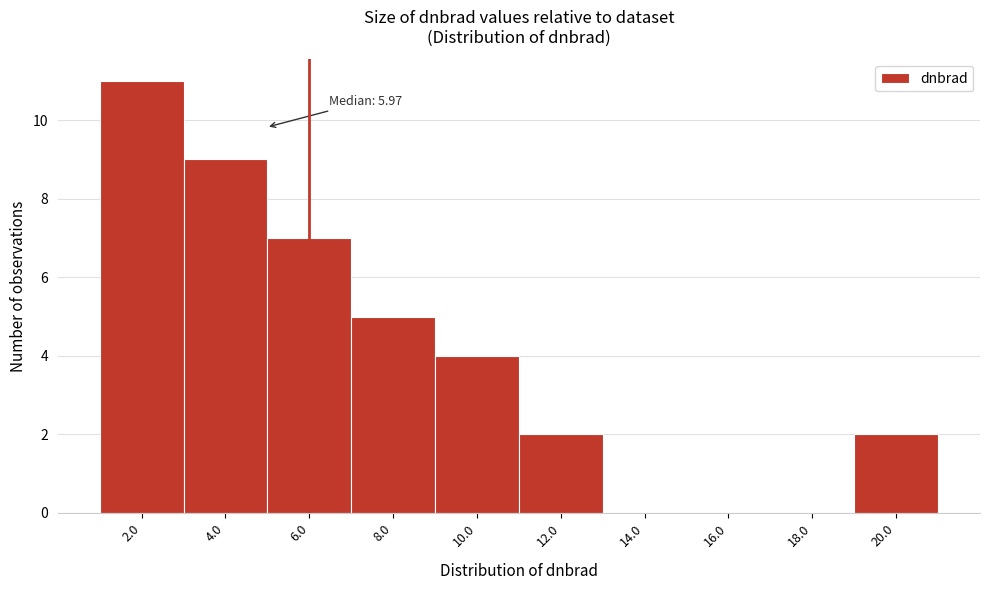

Reading left to right, list all the values displayed in this chart.

2.0=11	4.0=9	6.0=7	8.0=5	10.0=4	12.0=2	14.0=0	16.0=0	18.0=0	20.0=2